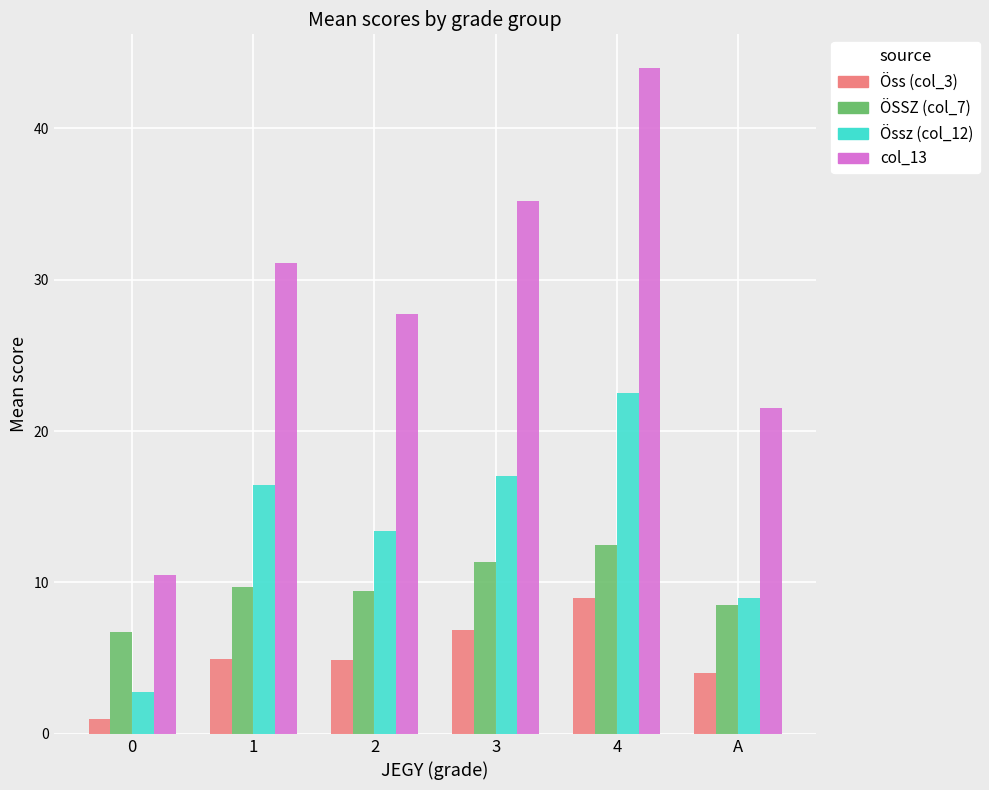

Is the value of Öss (col_3) at 0 greater than the value of ÖSSZ (col_7) at A?

No